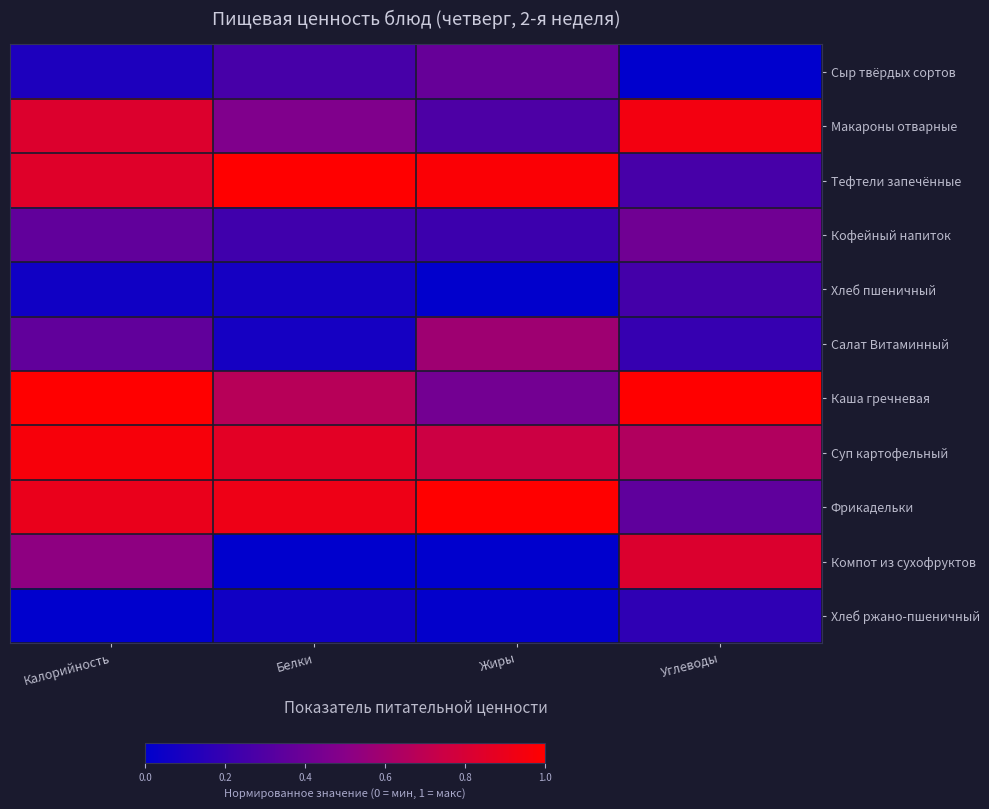

Reading left to right, list all the values displayed in this chart.

Сыр твёрдых сортов: Калорийность=0.1	Белки=0.3	Жиры=0.4	Углеводы=0.0
Макароны отварные: Калорийность=0.8	Белки=0.5	Жиры=0.3	Углеводы=0.9
Тефтели запечённые: Калорийность=0.8	Белки=1.0	Жиры=1.0	Углеводы=0.3
Кофейный напиток: Калорийность=0.4	Белки=0.2	Жиры=0.2	Углеводы=0.4
Хлеб пшеничный: Калорийность=0.1	Белки=0.1	Жиры=0.0	Углеводы=0.3
Салат Витаминный: Калорийность=0.4	Белки=0.1	Жиры=0.6	Углеводы=0.2
Каша гречневая: Калорийность=1.0	Белки=0.7	Жиры=0.4	Углеводы=1.0
Суп картофельный: Калорийность=1.0	Белки=0.9	Жиры=0.8	Углеводы=0.6
Фрикадельки: Калорийность=0.9	Белки=0.9	Жиры=1.0	Углеводы=0.4
Компот из сухофруктов: Калорийность=0.5	Белки=0.0	Жиры=0.0	Углеводы=0.8
Хлеб ржано-пшеничный: Калорийность=0.0	Белки=0.1	Жиры=0.0	Углеводы=0.2